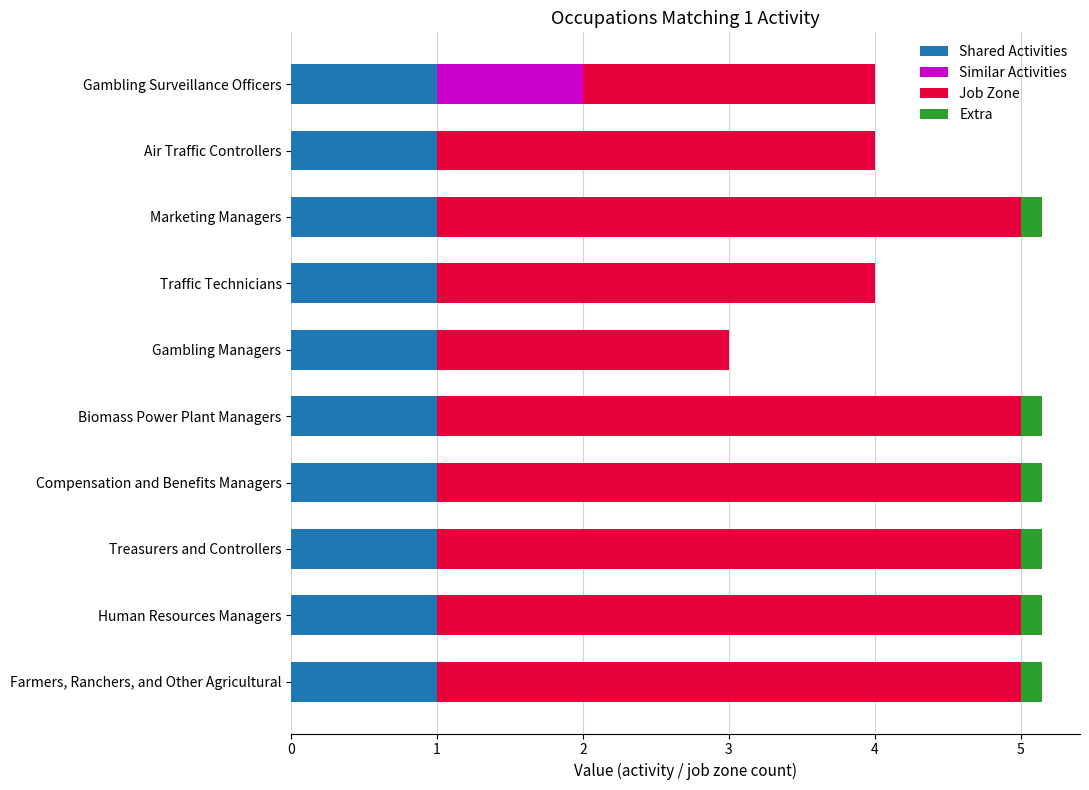

How many categories are shown in the chart?

10